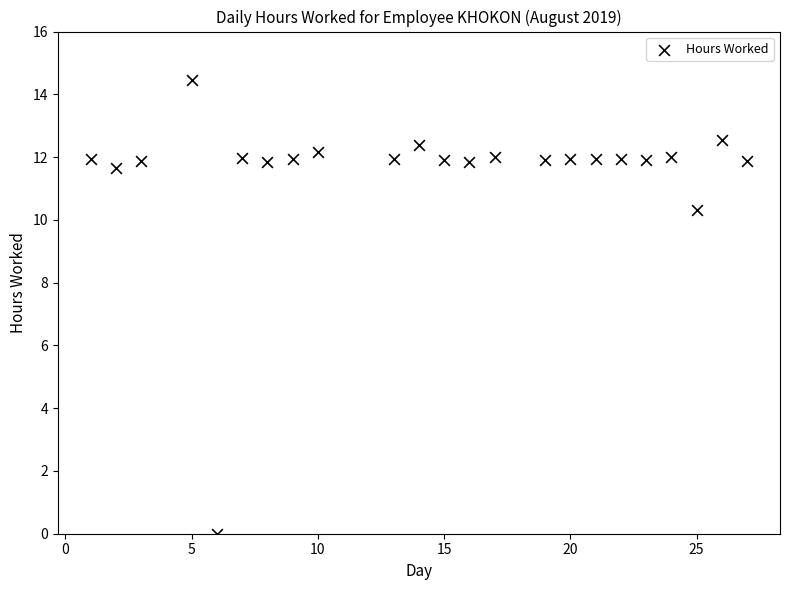

What is the range of Y values (max minus min)?

14.5